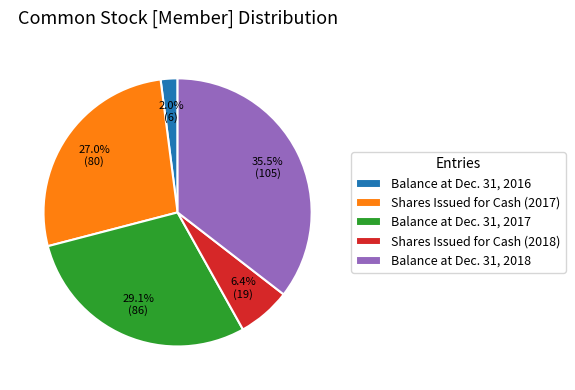

Which slice is the largest?

Balance at Dec. 31, 2018